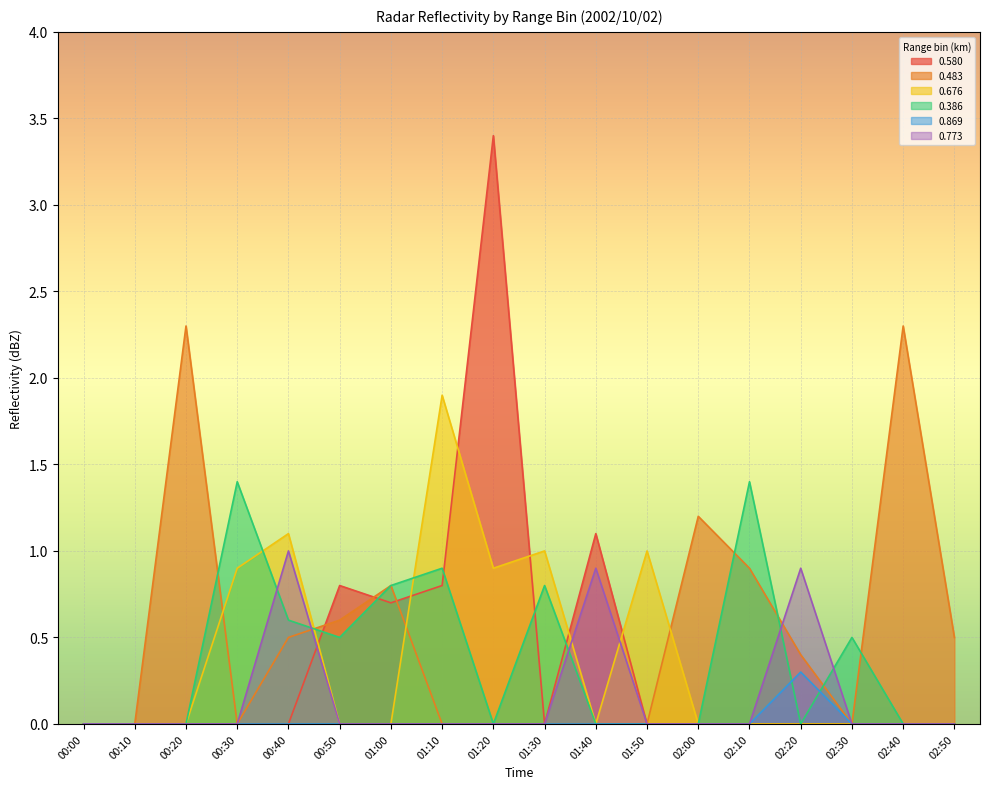

How many lines are shown in the chart?

6